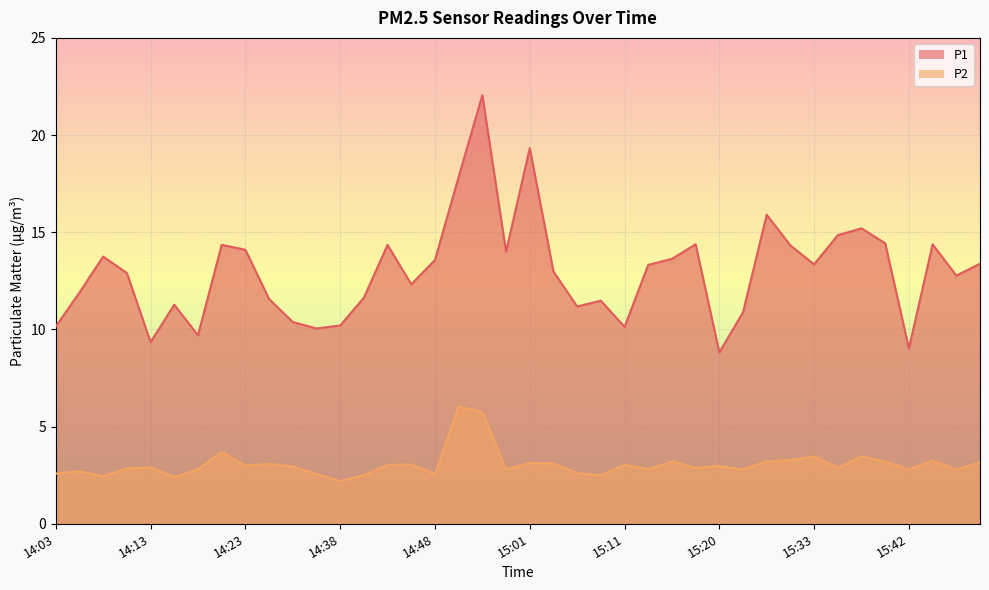

In P2, how many points are lower than both neighbors (excluding endpoints)?

13